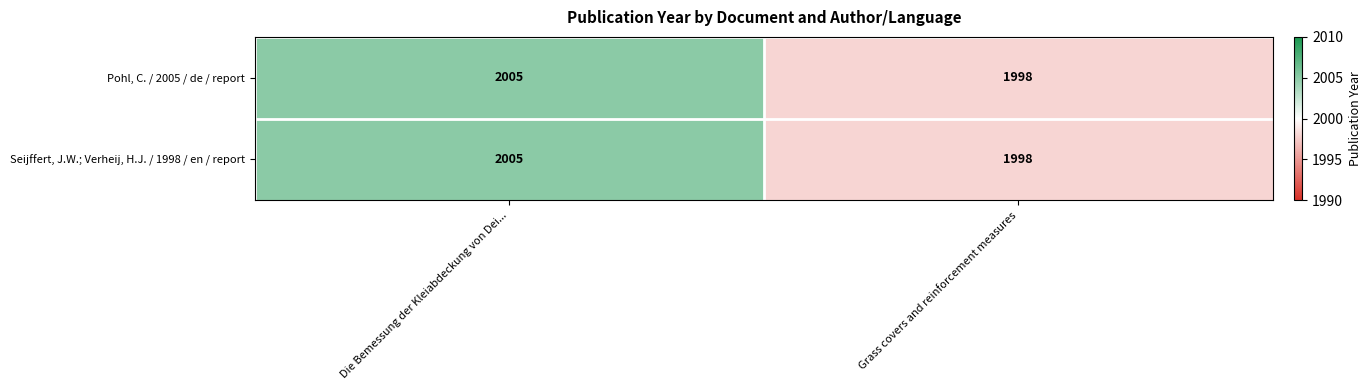

What is the greatest value displayed?

2005